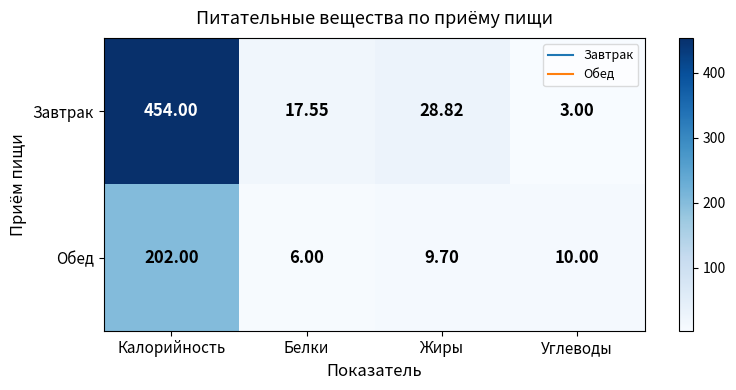

Which series has the largest range (max minus min)?

Завтрак